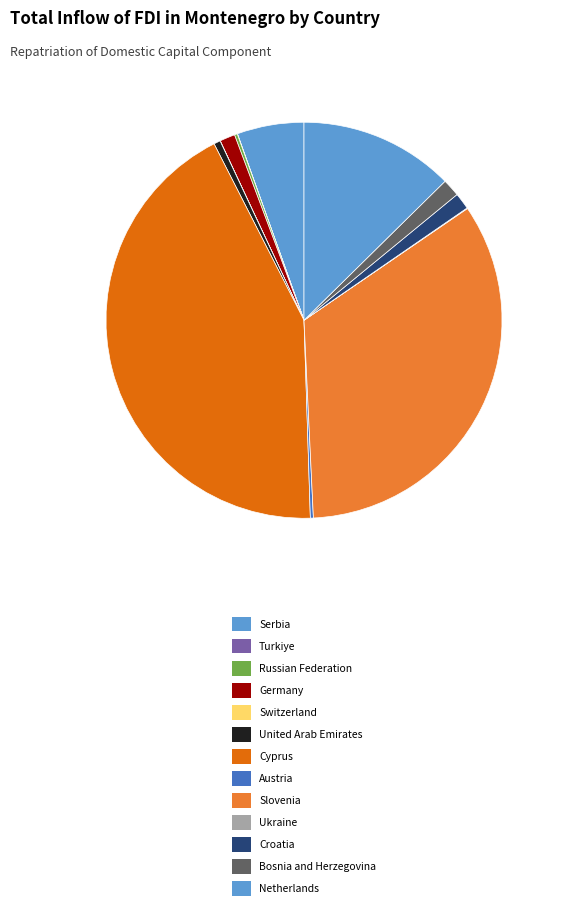

Does any single category account for the majority?

No